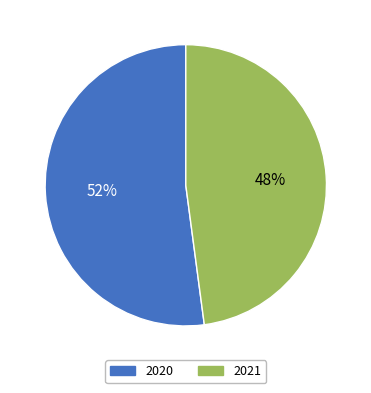

Combined, do 2020 and 2021 account for over 50%?

Yes